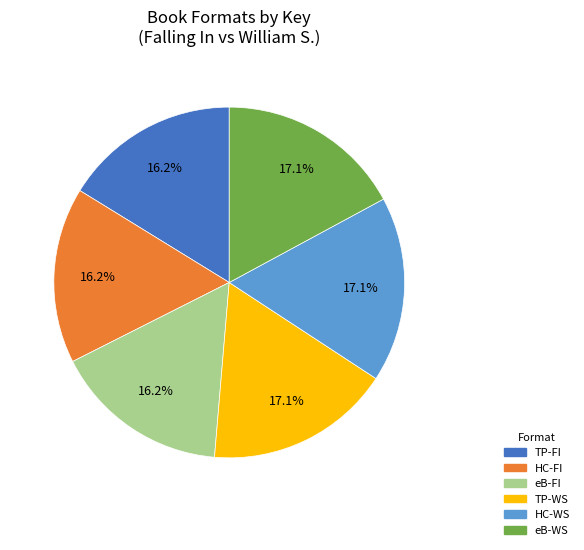

Is there any slice that represents more than half of the pie?

No